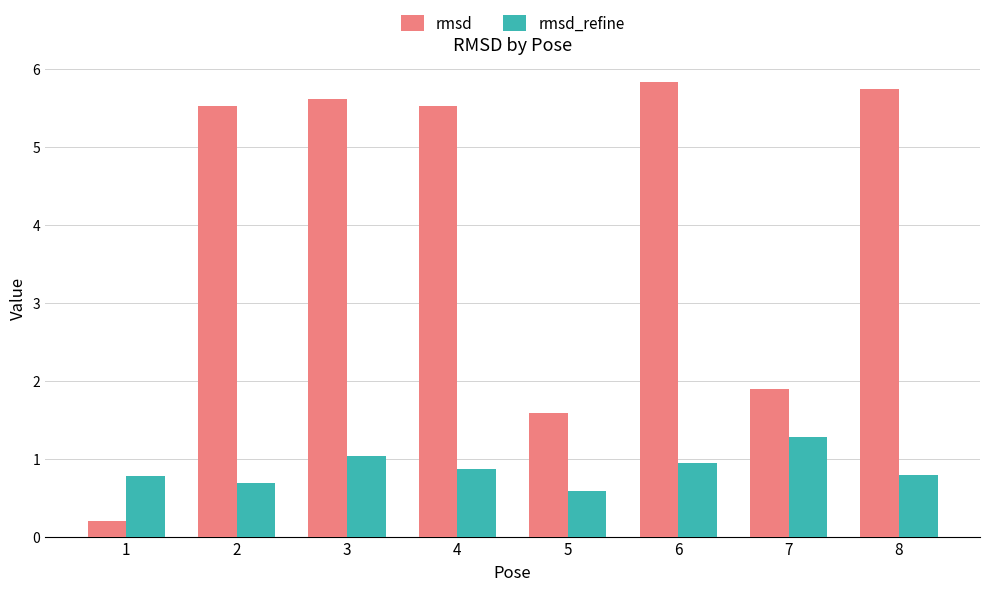

What are all the series names shown in the legend?

rmsd, rmsd_refine